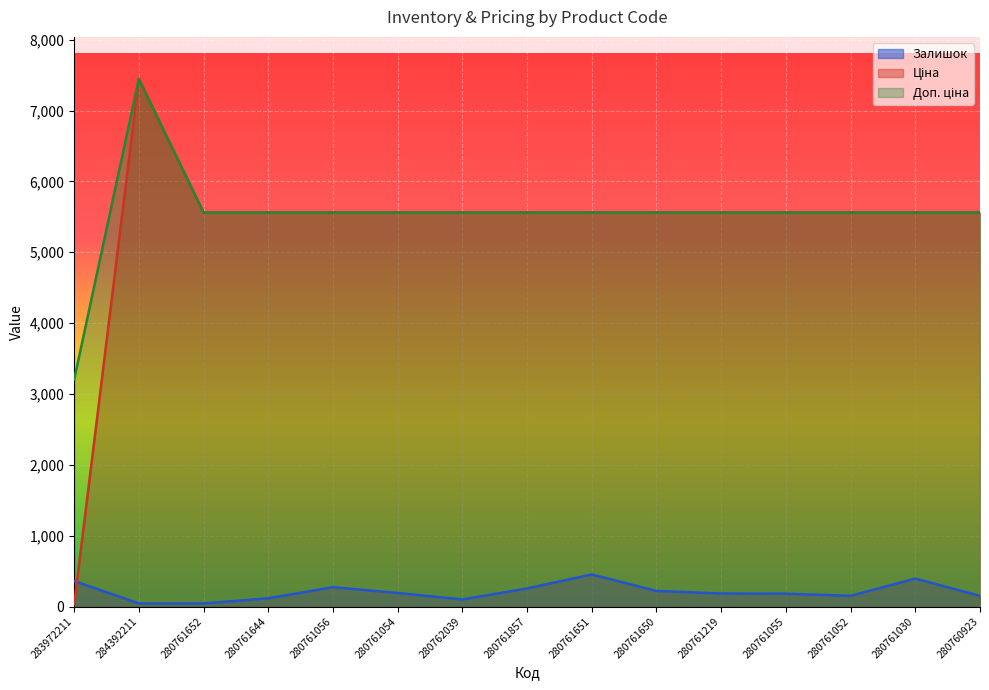

True or false: Доп. ціна and Залишок cross at least once.

False